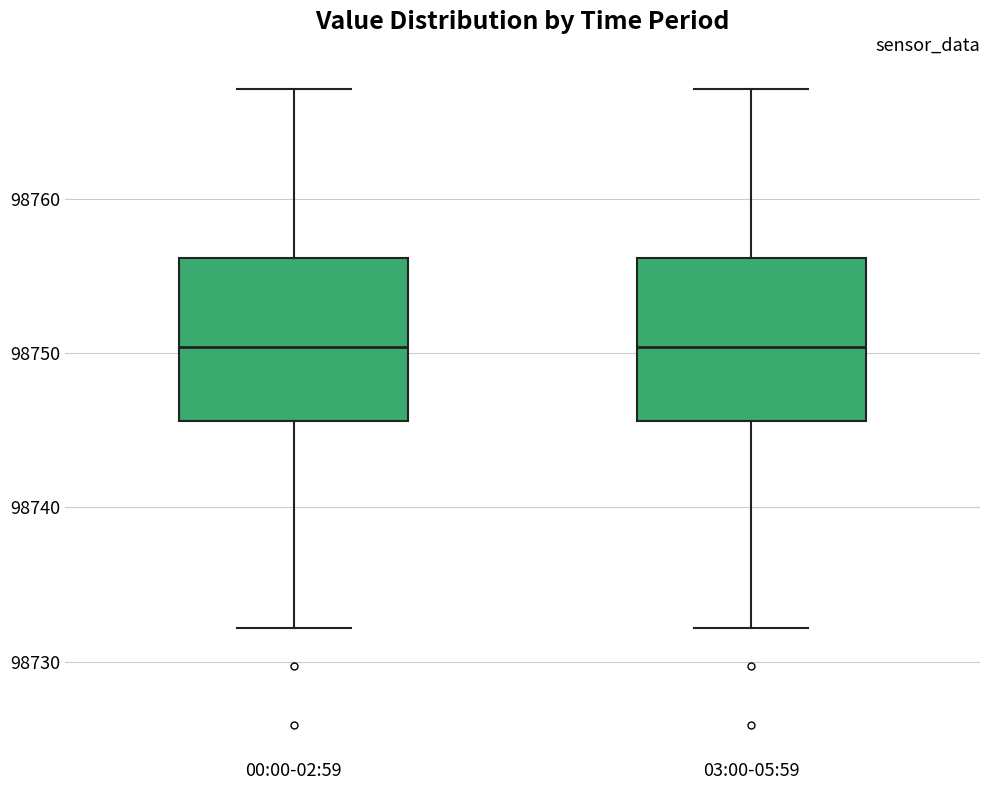

Reading left to right, read every box against the y-axis: the position of its median line, the range the box covers, and the ends of its whiskers. The values are not printed on the chart, so give them approximately, as read against the axis.

00:00-02:59: median 98750, box 98746 to 98756, whiskers 98732 to 98767
03:00-05:59: median 98750, box 98746 to 98756, whiskers 98732 to 98767